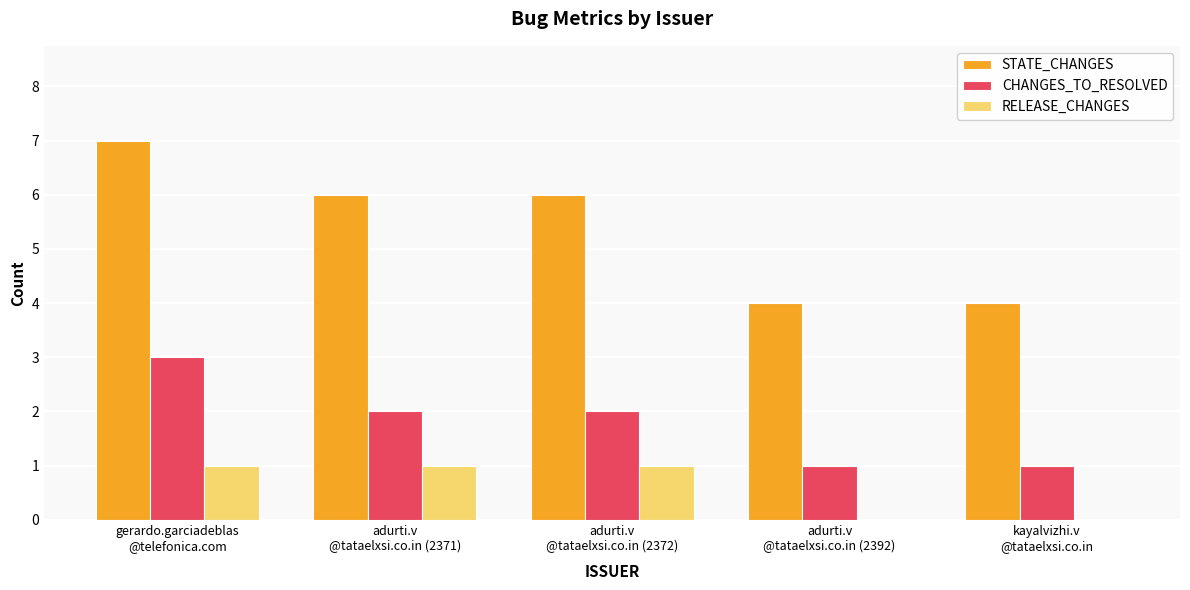

What is the sum of all RELEASE_CHANGES values?

3